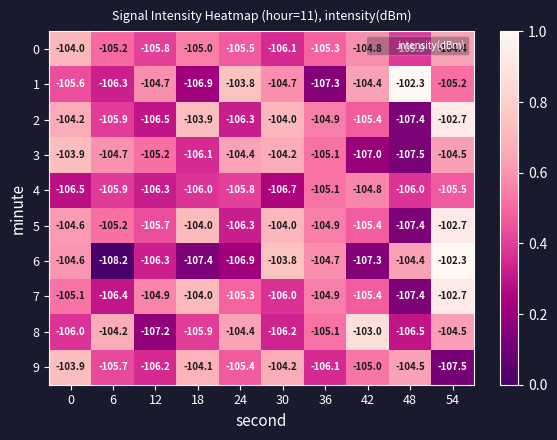

Is it true that 6 equals -107.4 at 18?

True